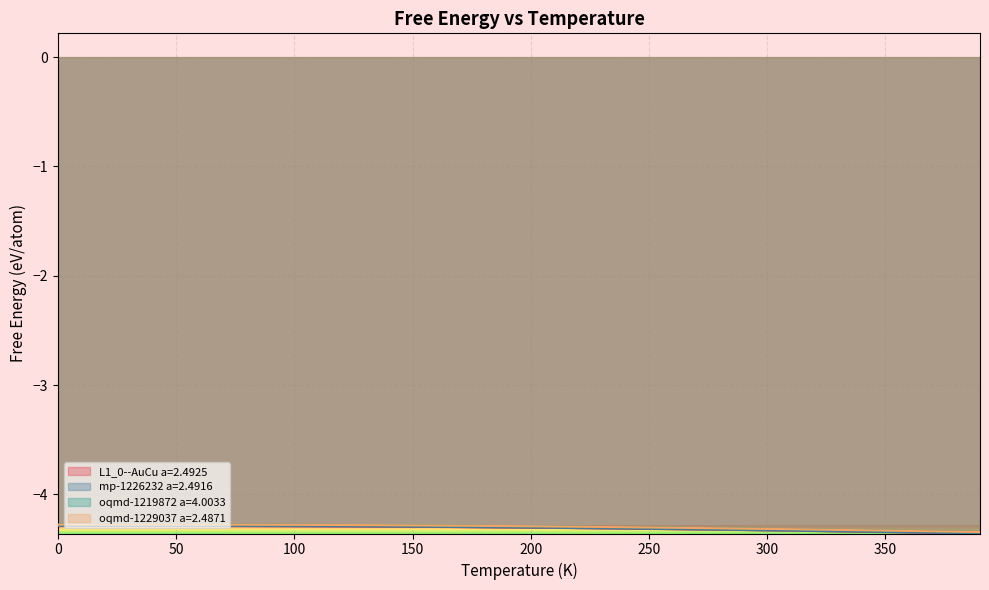

The L1_0--AuCu a=2.4925 series shows -4.3 at 130. True or false?

True